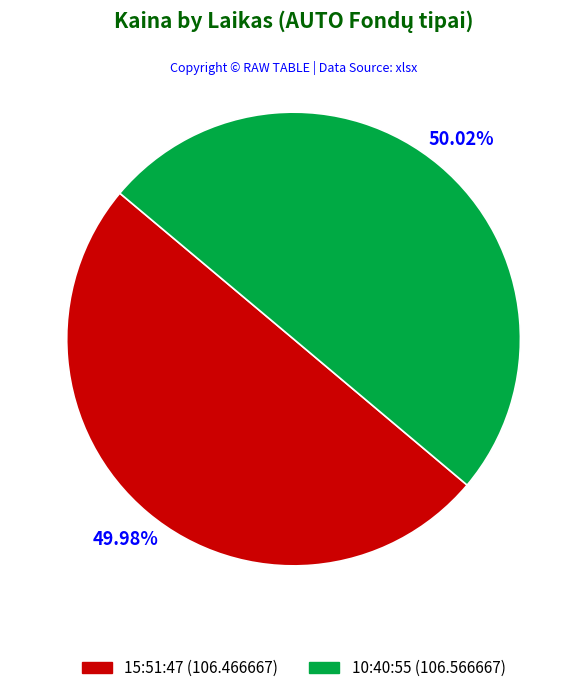

Approximately how many times larger is the value at 15:51:47 compared to 10:40:55?

1.0